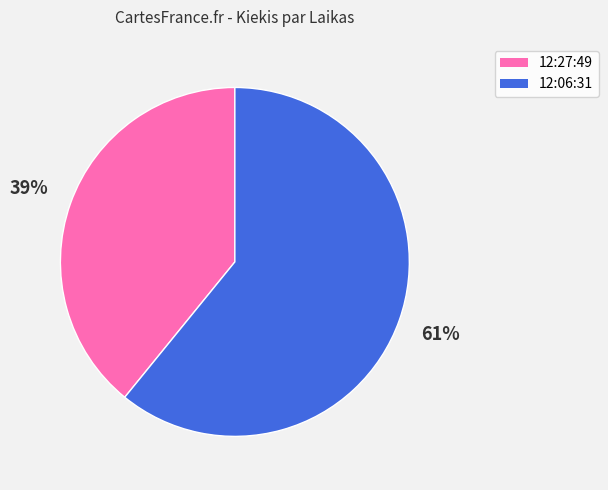

How many slices are in this pie chart?

2